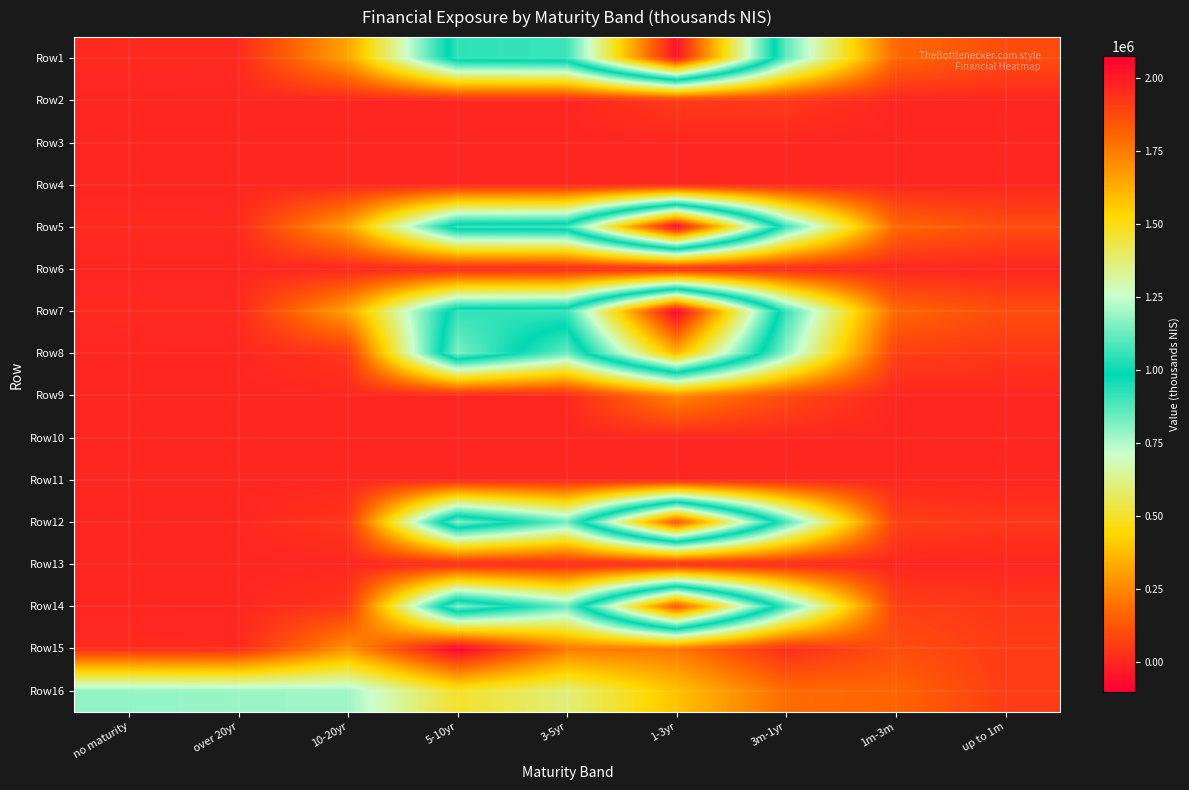

How many data points does each series have?

9